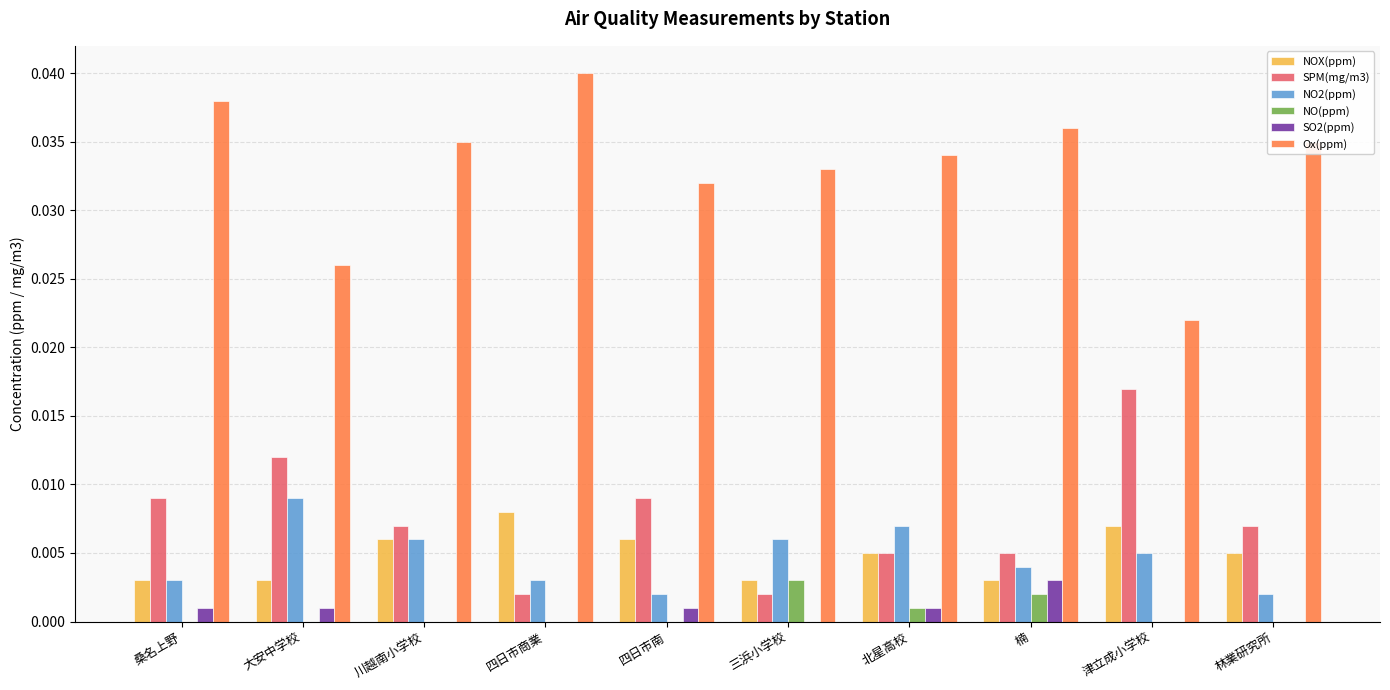

How many groups of bars are there?

10